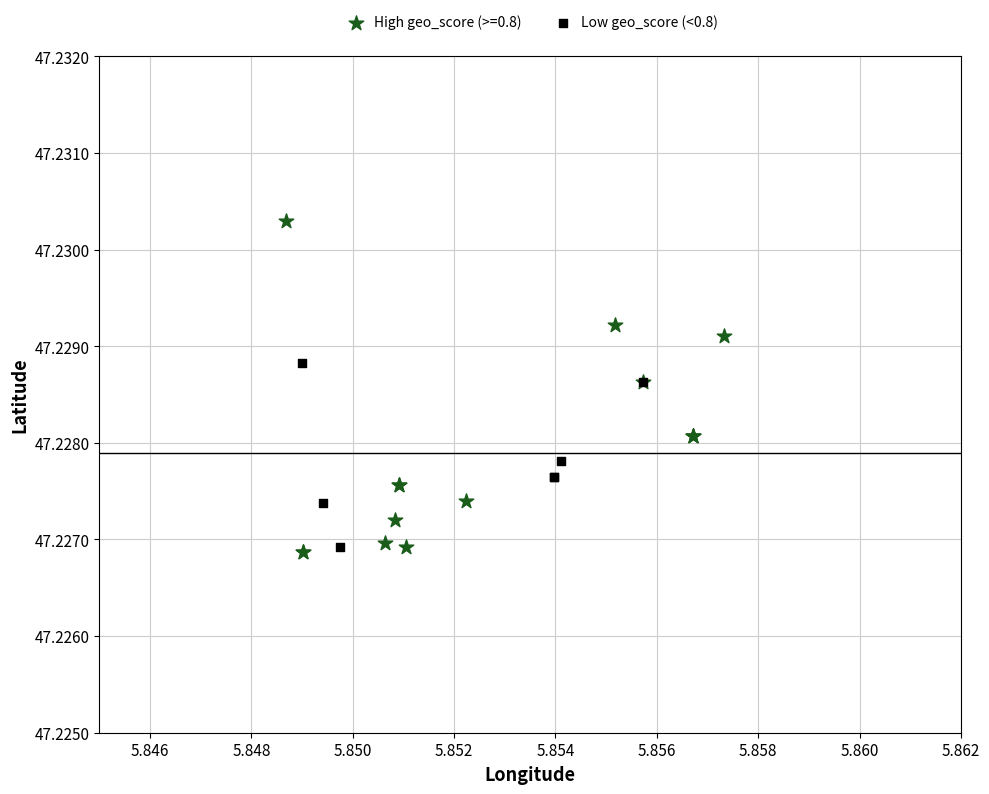

Which series contains the highest Y value?

High geo_score (>=0.8)